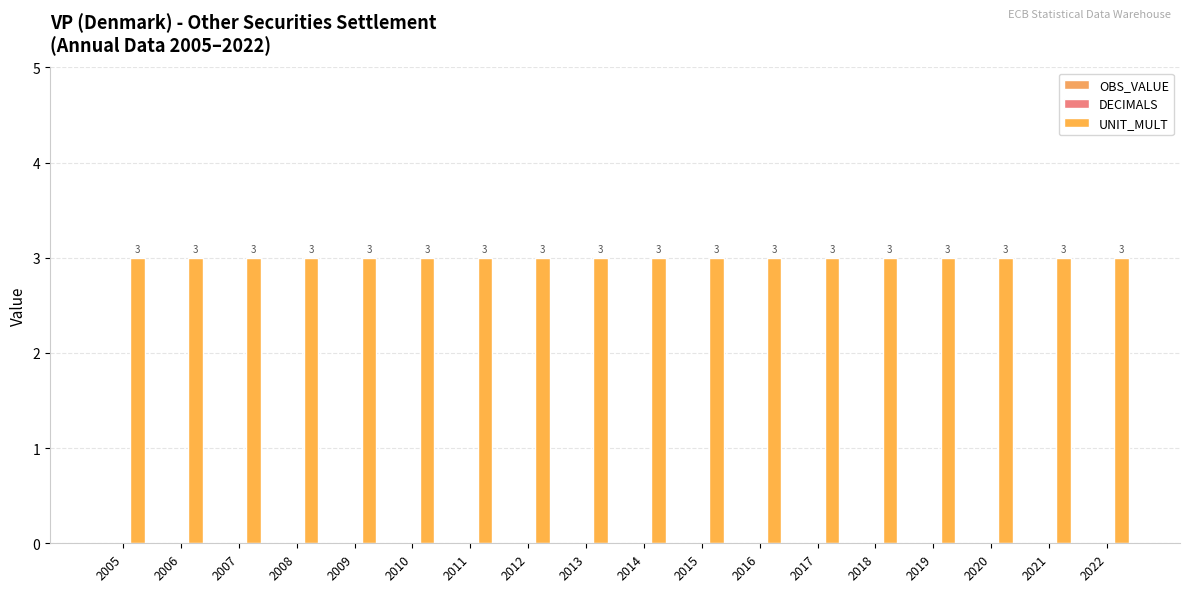

How many data points does each series have?

18